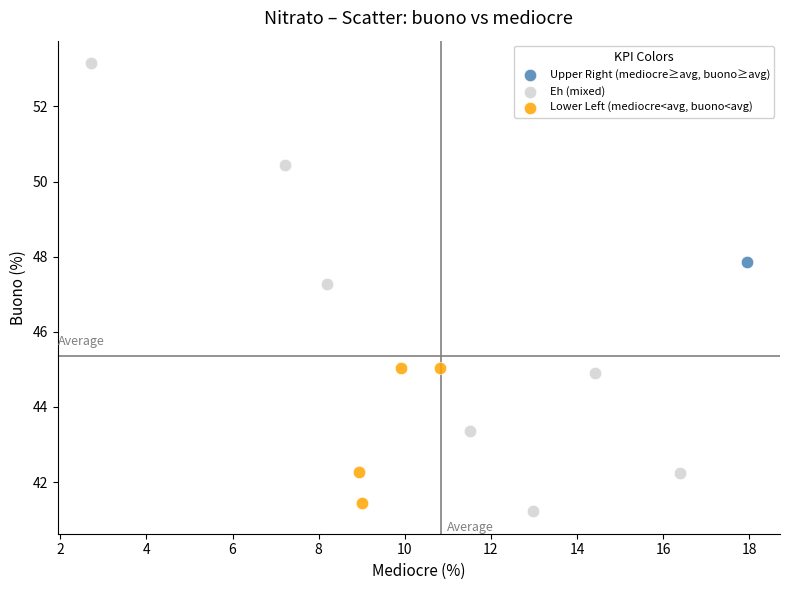

What are all the series names shown in the legend?

Upper Right (mediocre≥avg, buono≥avg), Eh (mixed), Lower Left (mediocre<avg, buono<avg)